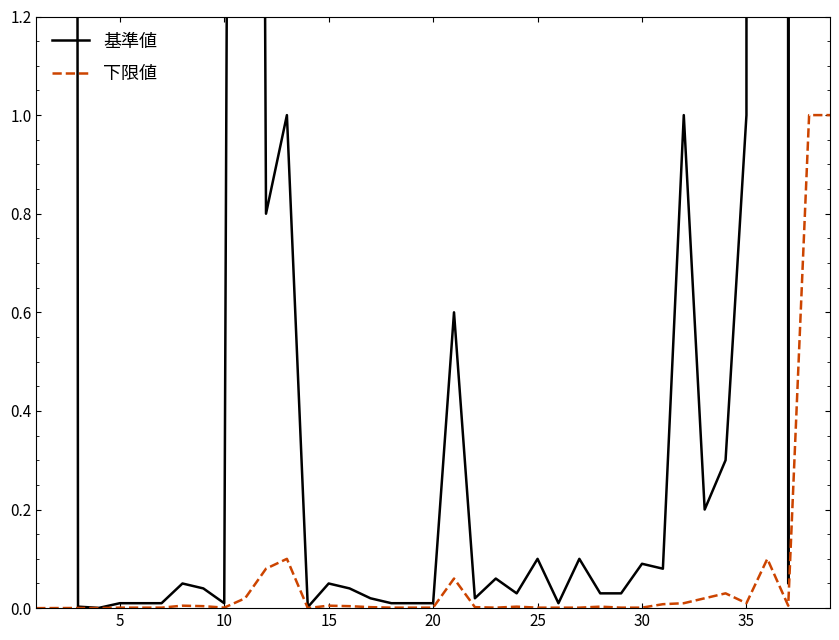

How many distinct data groups are displayed?

2